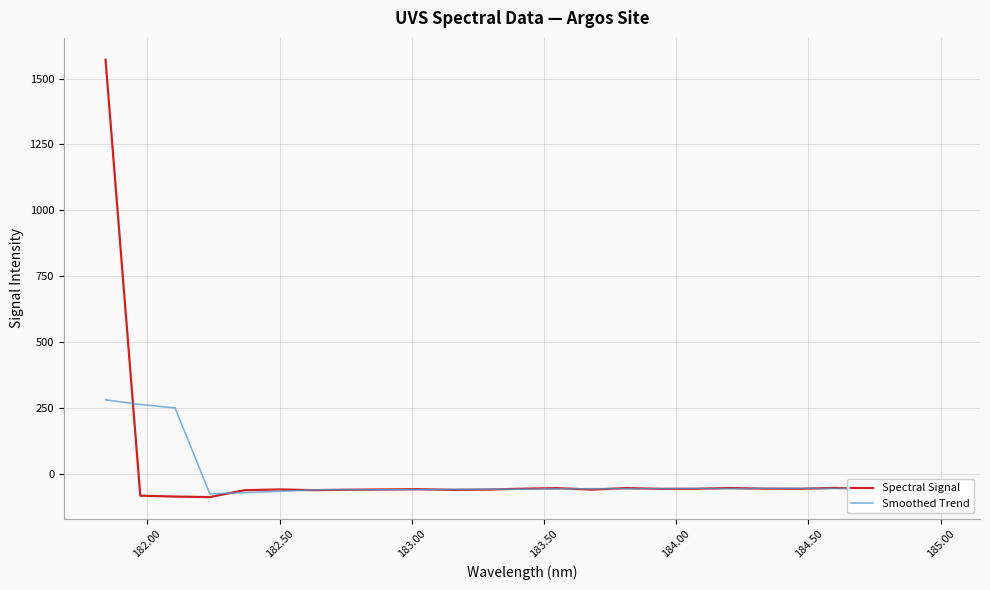

What is the average value of the Spectral Signal series?

3.4